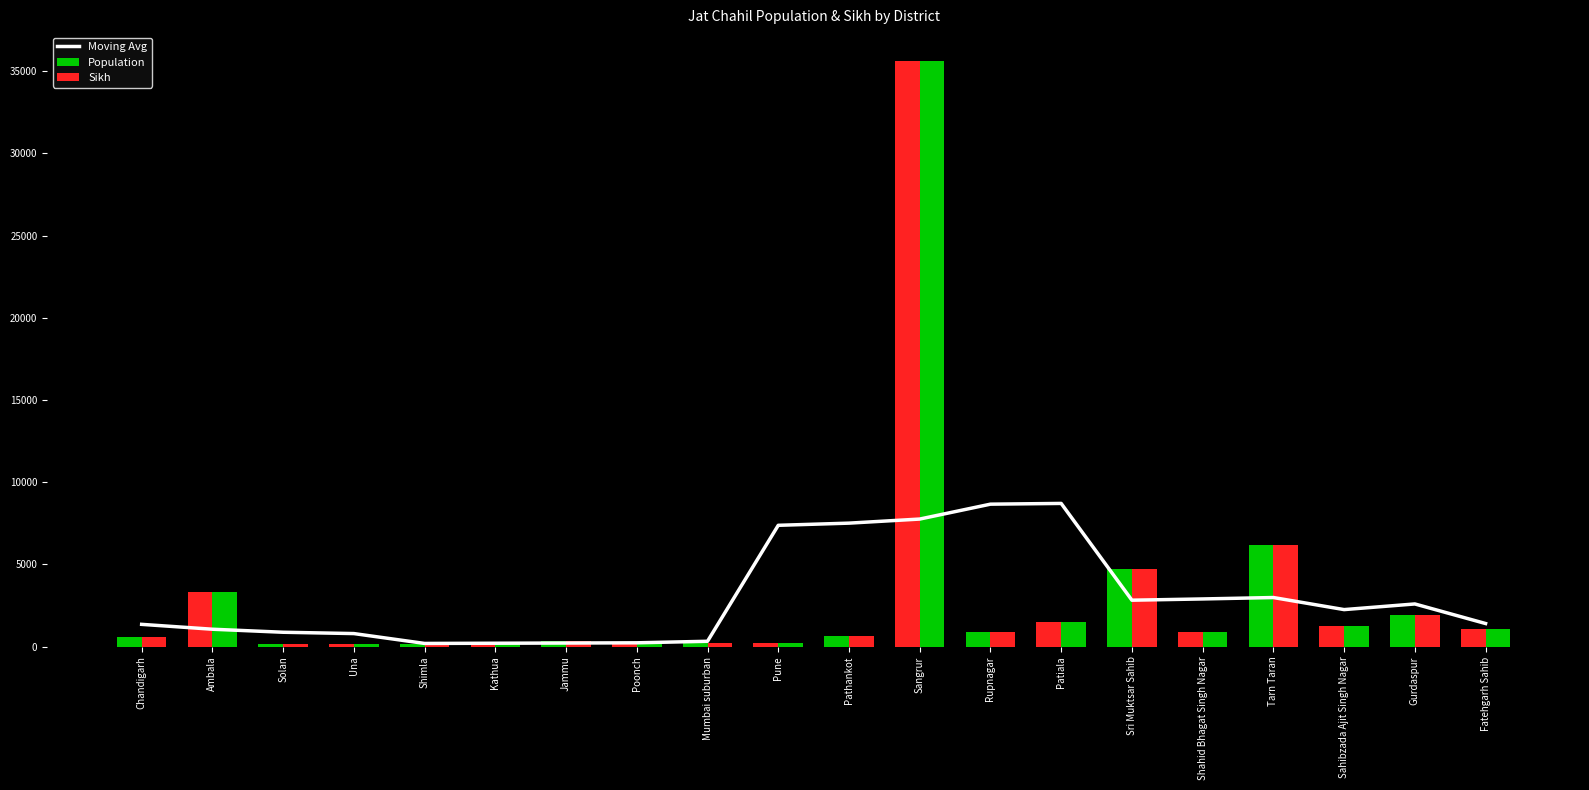

Which category has the lowest value across all series?

Shimla